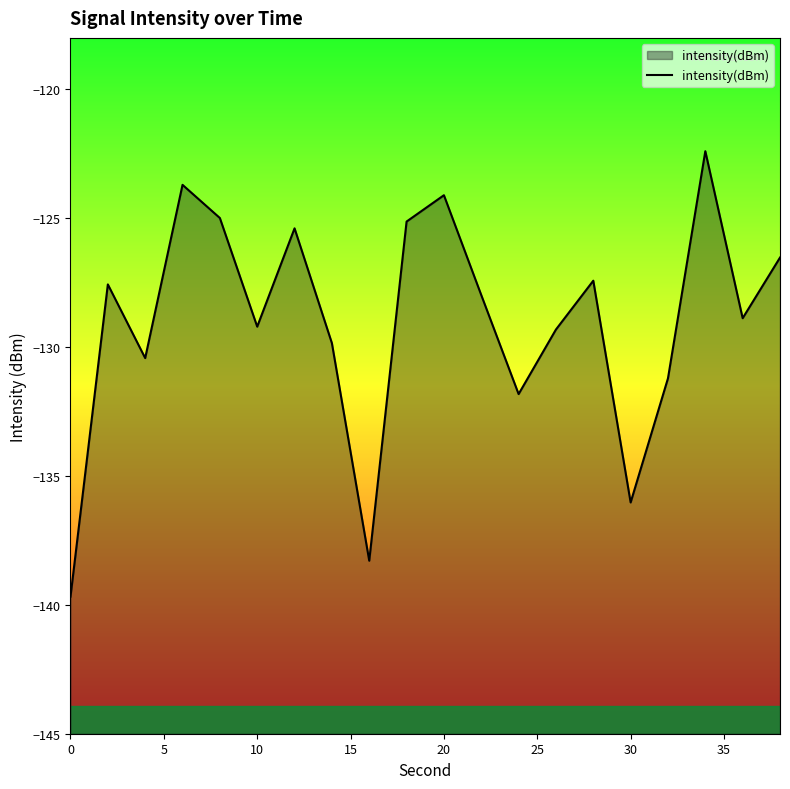

What is the sum of all values?

-2579.9